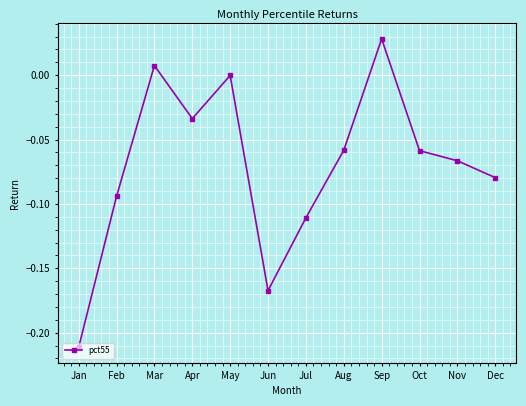

How many distinct data groups are displayed?

1